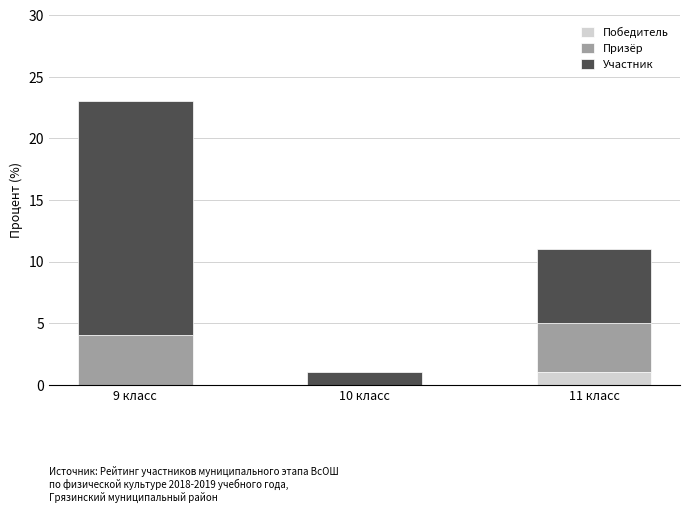

True or false: Победитель has a value of 0 at 10 класс.

True